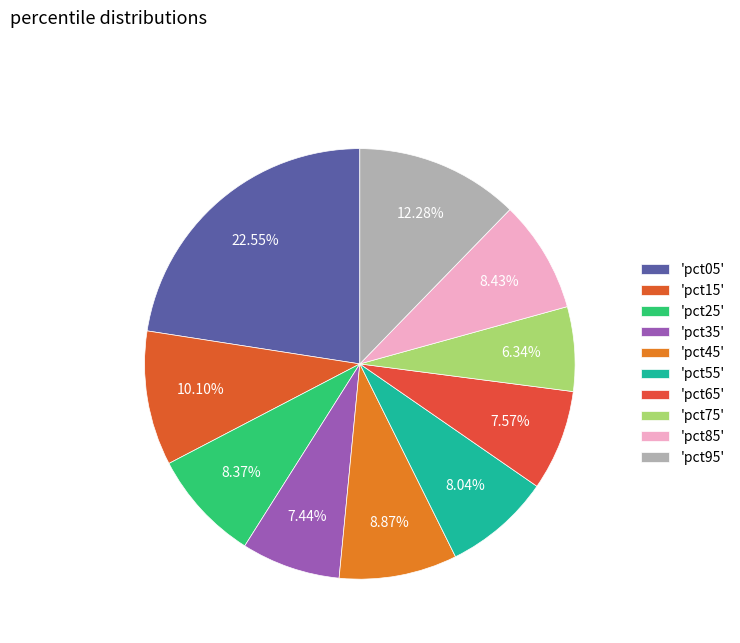

Count the number of slices in the pie.

10